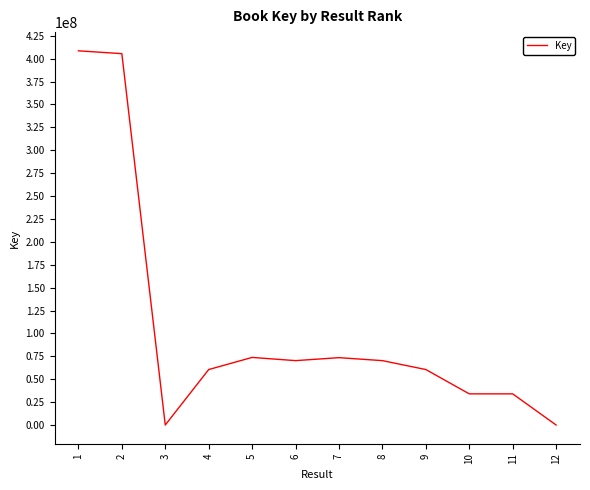

What is the change in value from 1 to 11?

-374519356